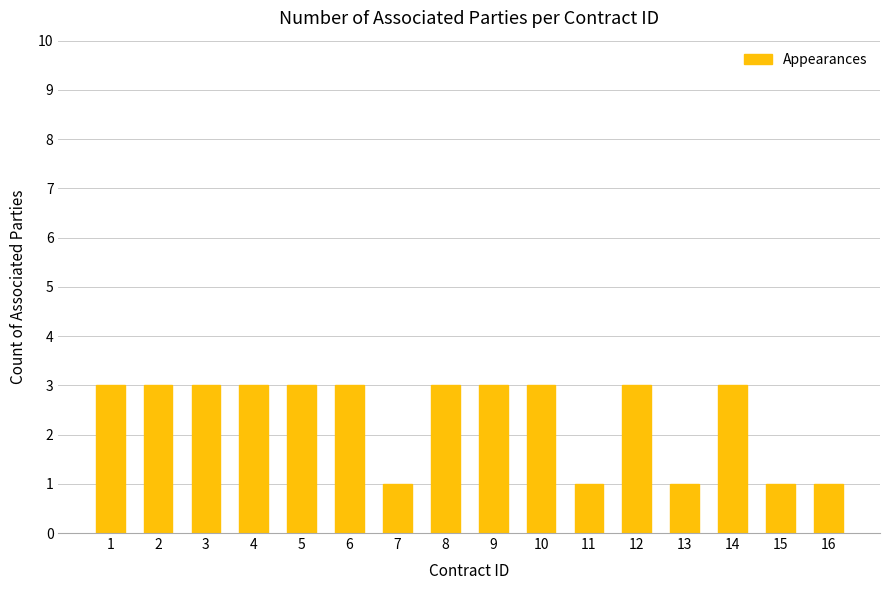

What is the maximum value shown in the chart?

3